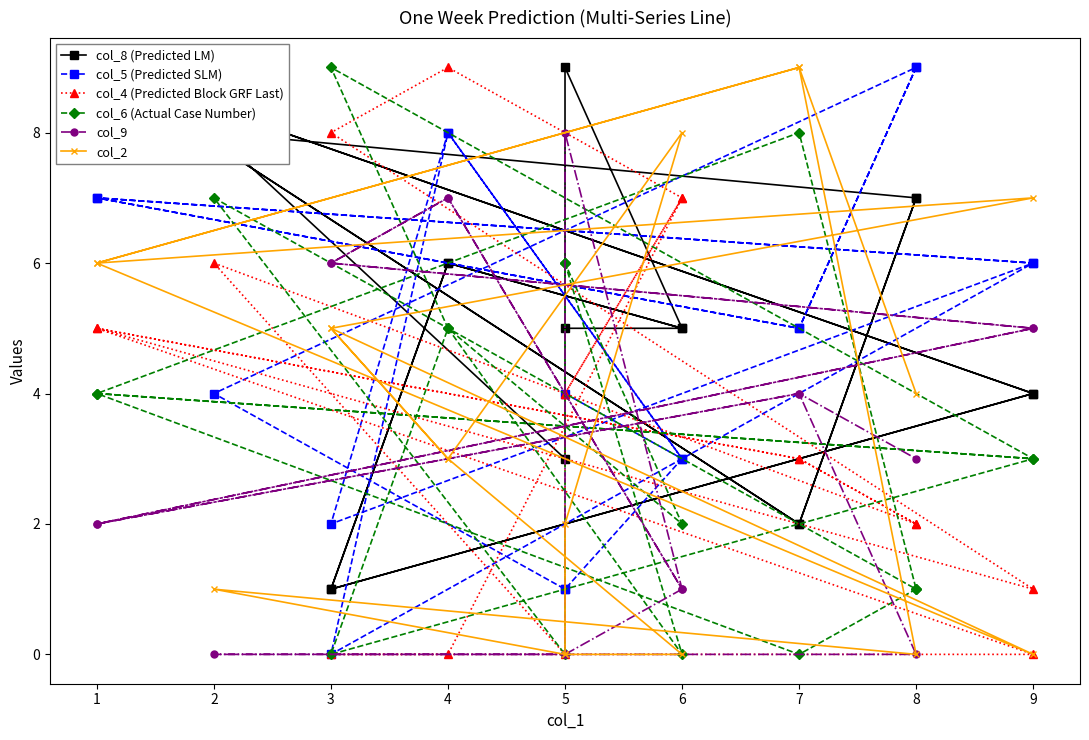

The col_4 (Predicted Block GRF Last) series shows 0 at 9. True or false?

True